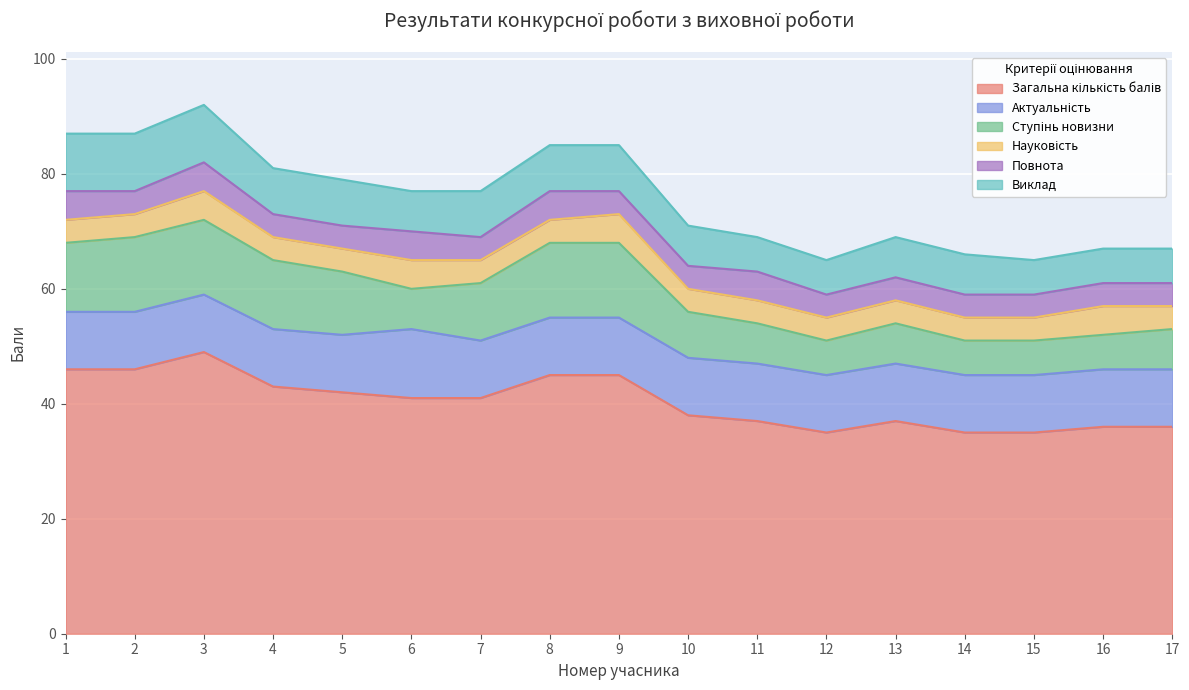

True or false: Виклад and Актуальність cross at least once.

False